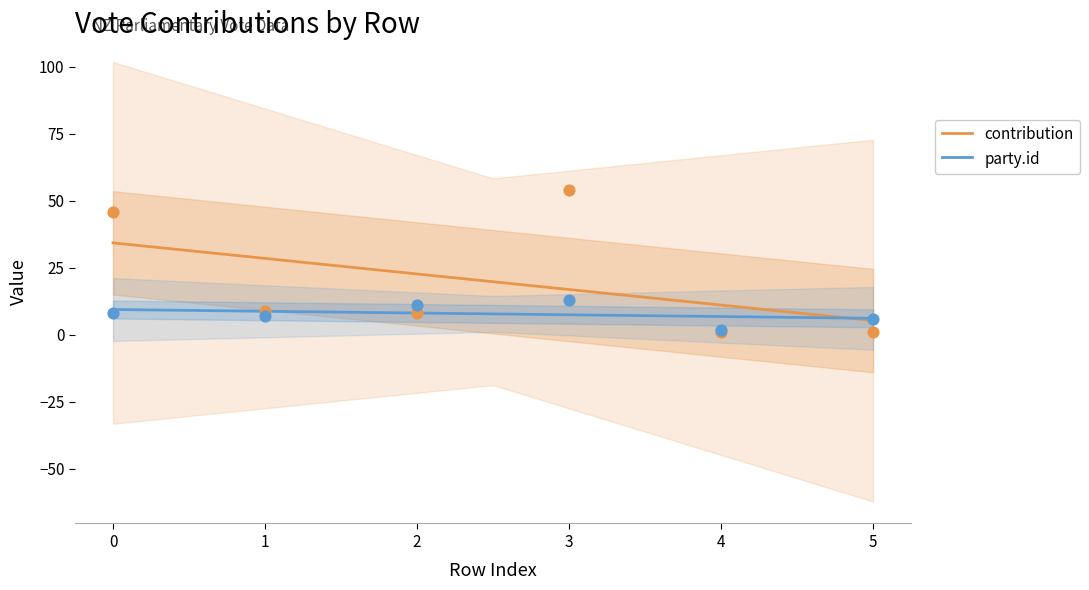

Is the value of contribution at 4 greater than the value of party.id at 5?

No